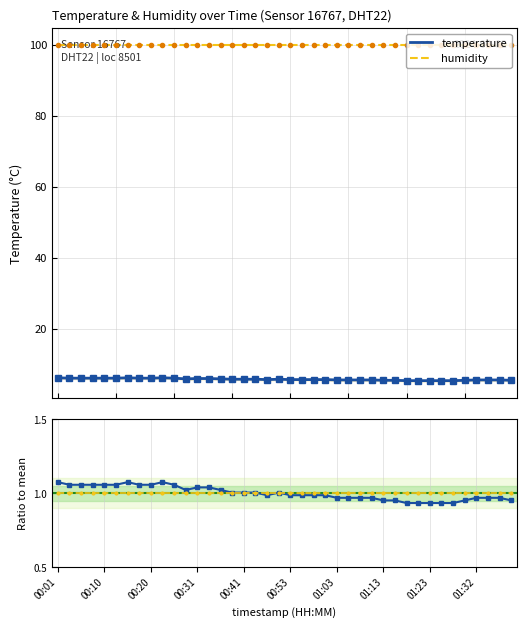

True or false: temperature and humidity cross at least once.

False